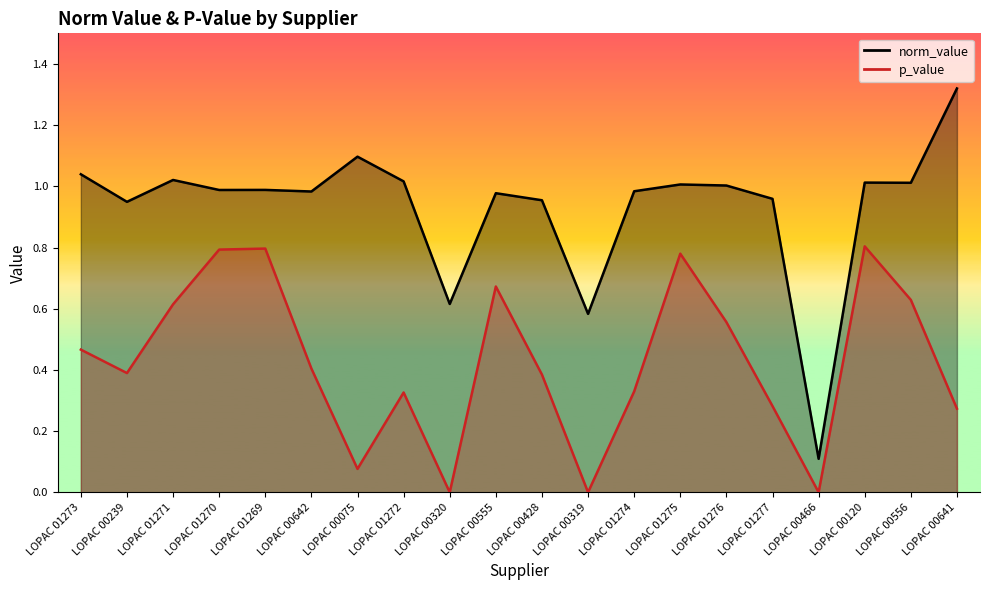

Reading left to right, extract all data points from this chart.

norm_value: LOPAC 01273=1.0	LOPAC 00239=0.9	LOPAC 01271=1.0	LOPAC 01270=1.0	LOPAC 01269=1.0	LOPAC 00642=1.0	LOPAC 00075=1.1	LOPAC 01272=1.0	LOPAC 00320=0.6	LOPAC 00555=1.0	LOPAC 00428=1.0	LOPAC 00319=0.6	LOPAC 01274=1.0	LOPAC 01275=1.0	LOPAC 01276=1.0	LOPAC 01277=1.0	LOPAC 00466=0.1	LOPAC 00120=1.0	LOPAC 00556=1.0	LOPAC 00641=1.3
p_value: LOPAC 01273=0.5	LOPAC 00239=0.4	LOPAC 01271=0.6	LOPAC 01270=0.8	LOPAC 01269=0.8	LOPAC 00642=0.4	LOPAC 00075=0.1	LOPAC 01272=0.3	LOPAC 00320=0.0	LOPAC 00555=0.7	LOPAC 00428=0.4	LOPAC 00319=0.0	LOPAC 01274=0.3	LOPAC 01275=0.8	LOPAC 01276=0.6	LOPAC 01277=0.3	LOPAC 00466=0.0	LOPAC 00120=0.8	LOPAC 00556=0.6	LOPAC 00641=0.3